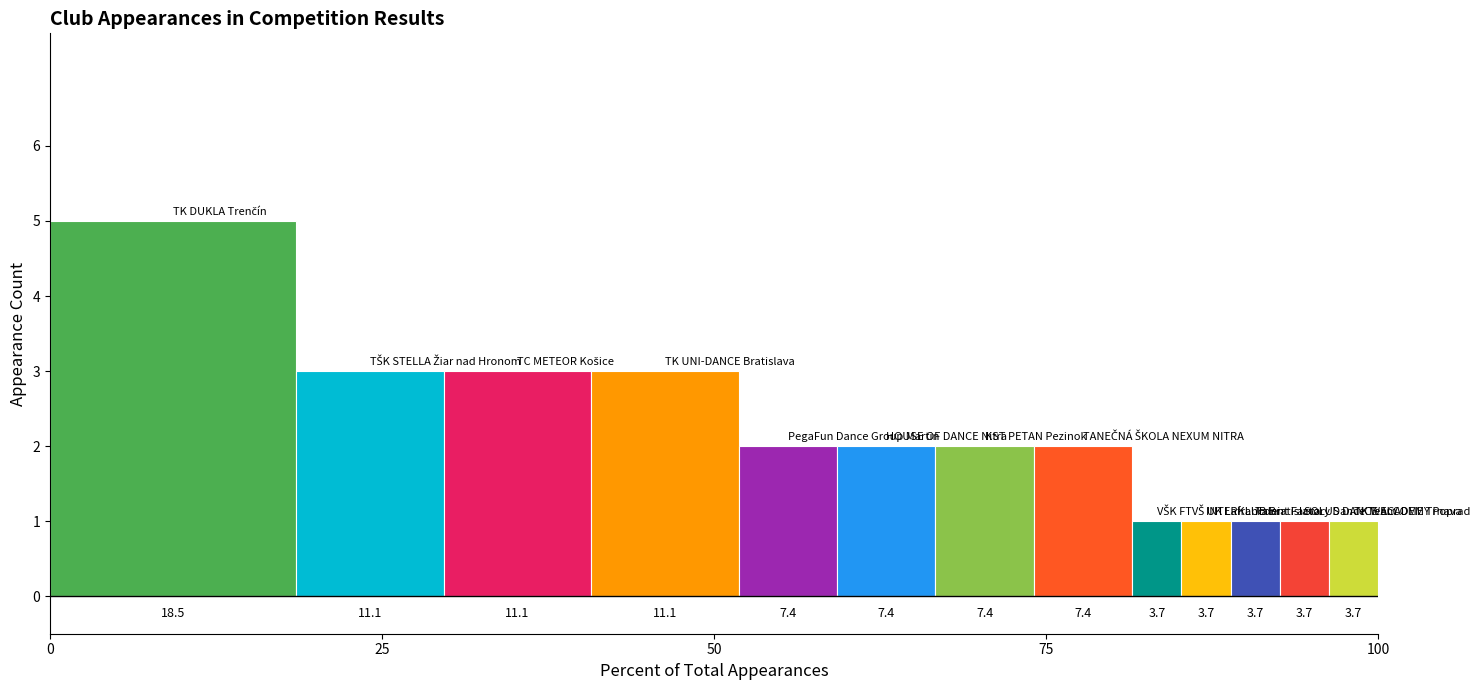

Is it true that the value at KST PETAN Pezinok is 4?

False